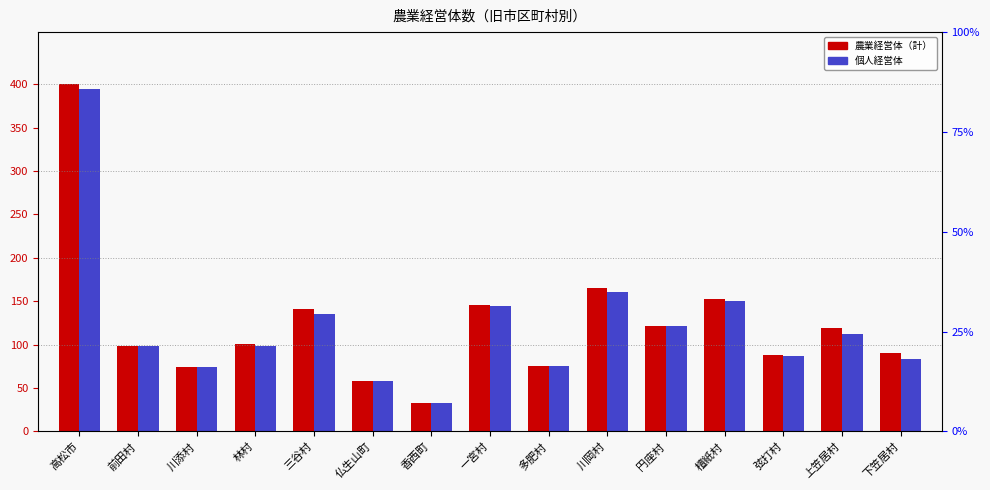

Is the value of 農業経営体（計） at 下笠居村 greater than the value of 個人経営体 at 一宮村?

No